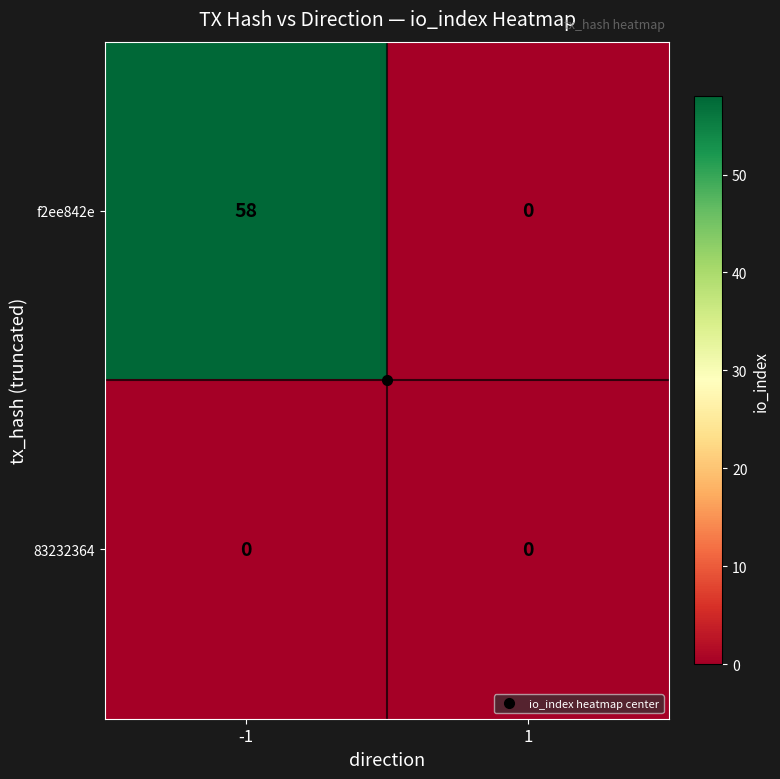

Which series has the largest total across all categories?

f2ee842e